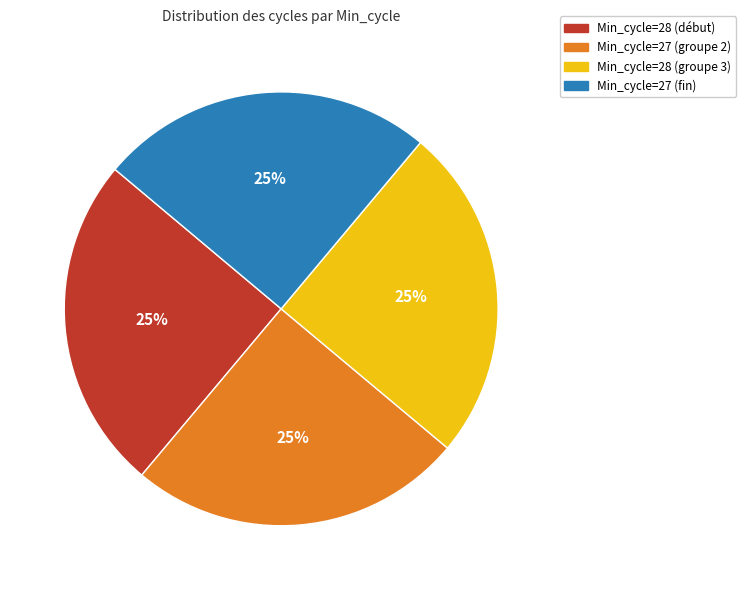

To the nearest percent, what is the average slice percentage?

25%